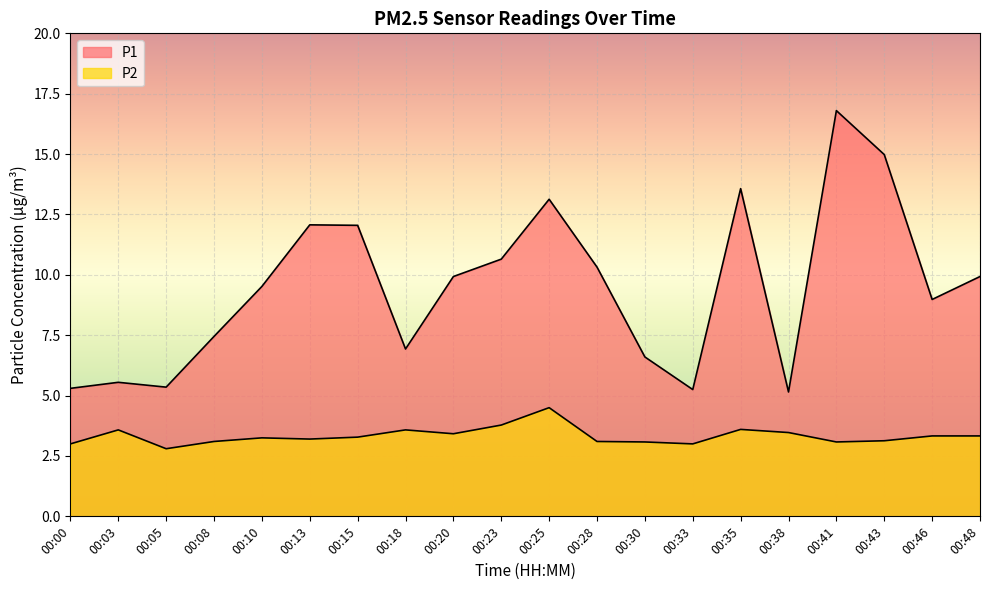

List the series in order of their overall mean, highest first.

P1, P2